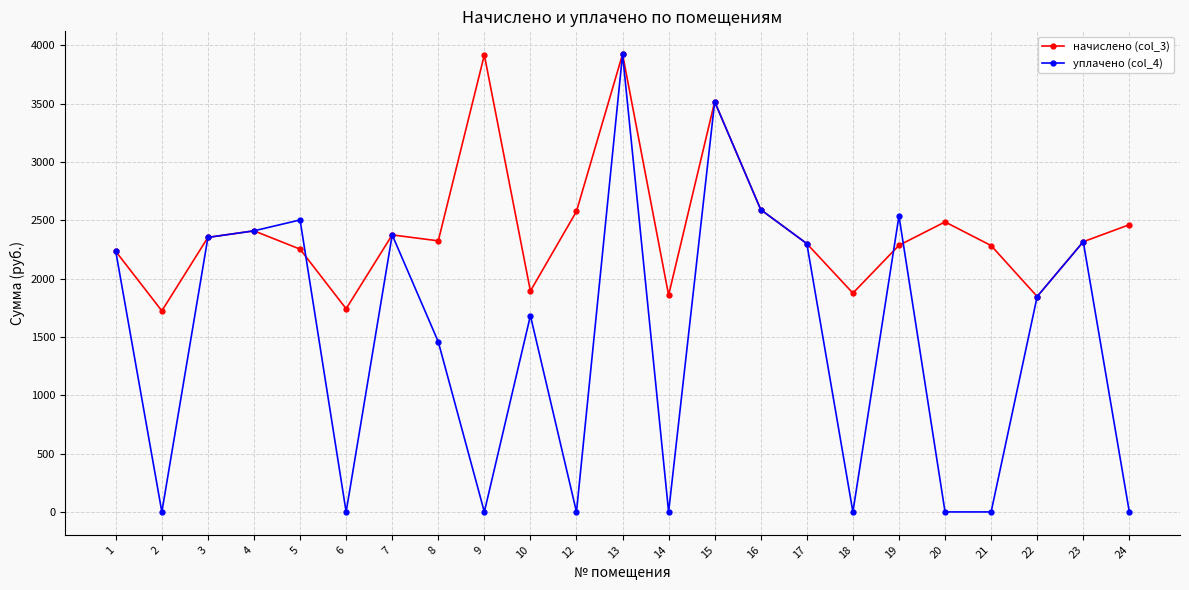

At which category does начислено (col_3) reach its first local peak?

4